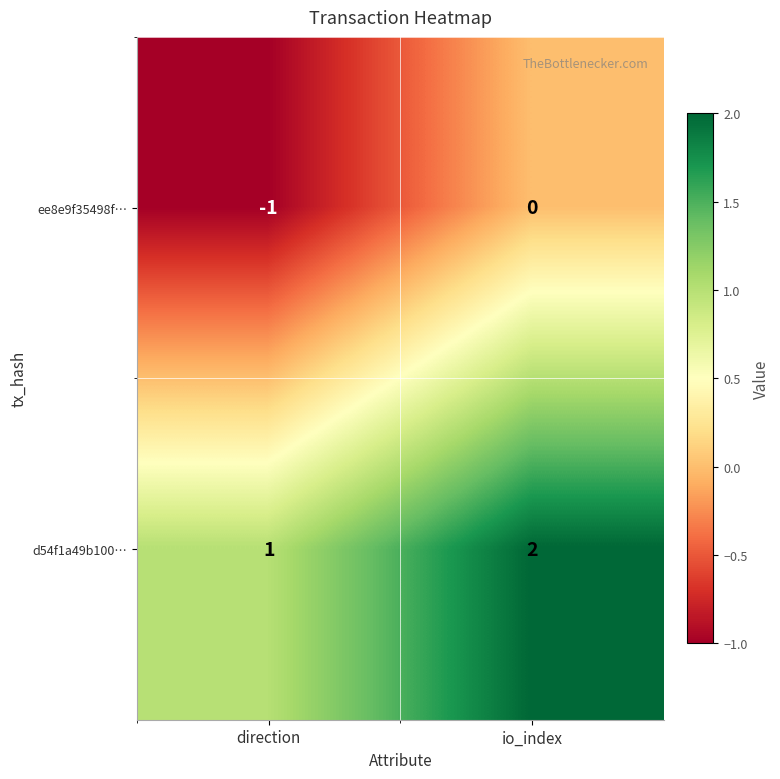

Is it true that d54f1a49b100… equals 0 at direction?

False